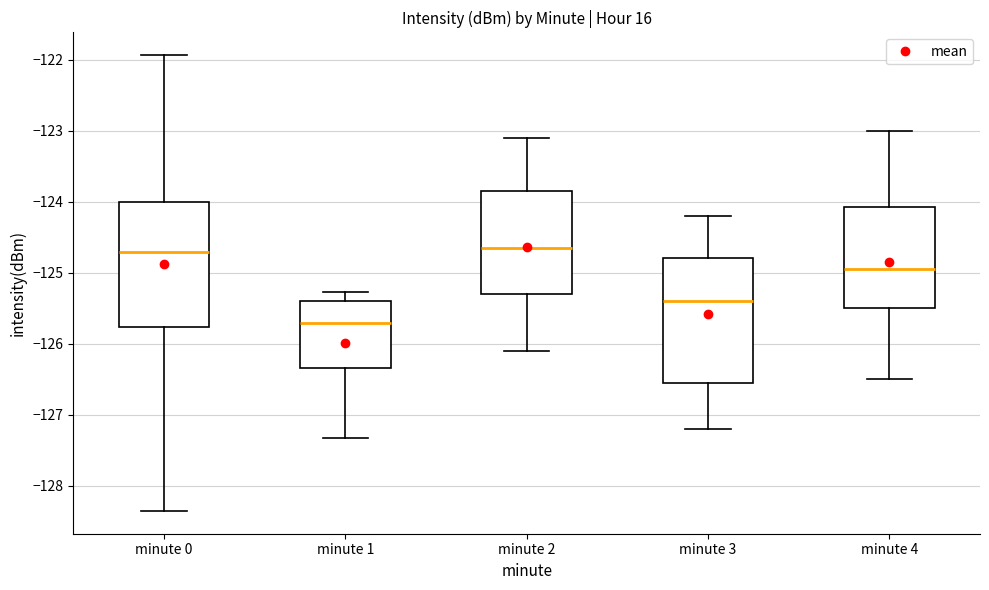

Reading left to right, read every box against the y-axis: the position of its median line, the range the box covers, and the ends of its whiskers. The values are not printed on the chart, so give them approximately, as read against the axis.

minute 0: median -124.7, box -125.8 to -124.0, whiskers -128.4 to -121.9
minute 1: median -125.7, box -126.3 to -125.4, whiskers -127.3 to -125.3
minute 2: median -124.6, box -125.3 to -123.8, whiskers -126.1 to -123.1
minute 3: median -125.4, box -126.5 to -124.8, whiskers -127.2 to -124.2
minute 4: median -124.9, box -125.5 to -124.1, whiskers -126.5 to -123.0